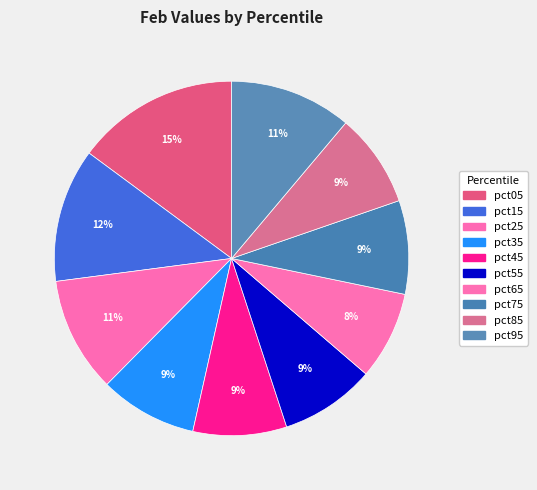

How many segments does this pie chart have?

10